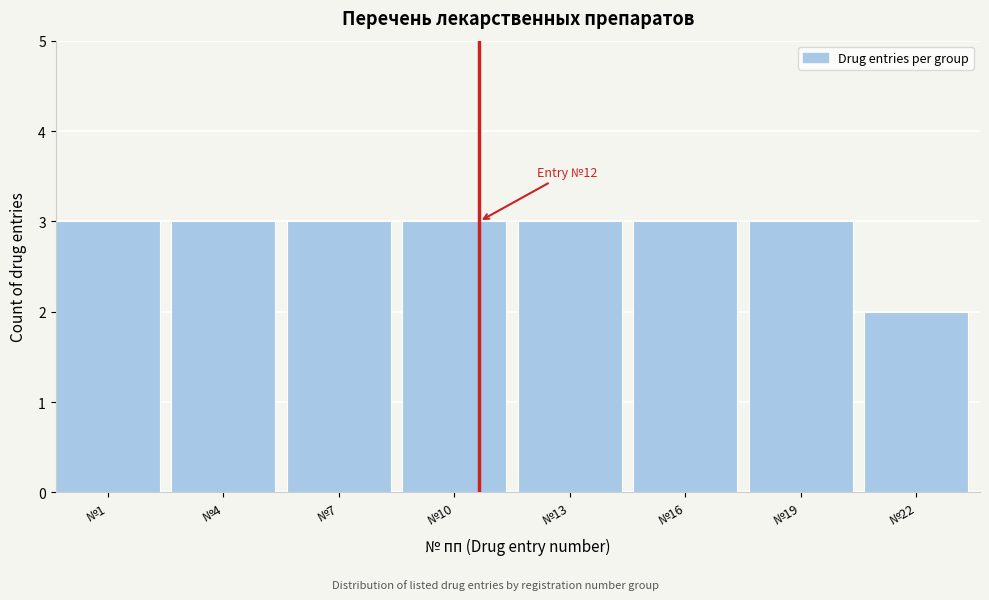

Reading right to left, transcribe all the data shown in this chart.

№22=2	№19=3	№16=3	№13=3	№10=3	№7=3	№4=3	№1=3